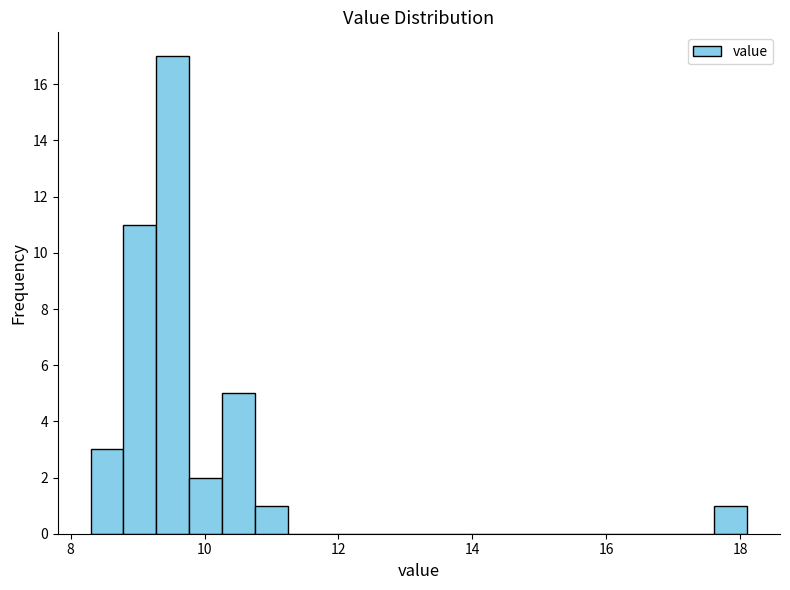

Around what value on the x-axis is the tallest bar? Give the approximate position of its centre, as read against the axis.

9.6